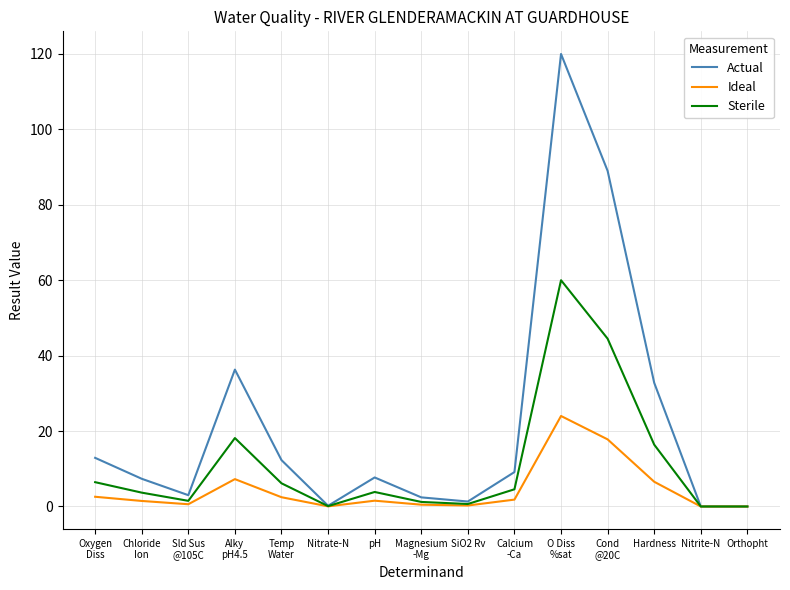

At which category does the chart reach its peak across all series?

O Diss
%sat